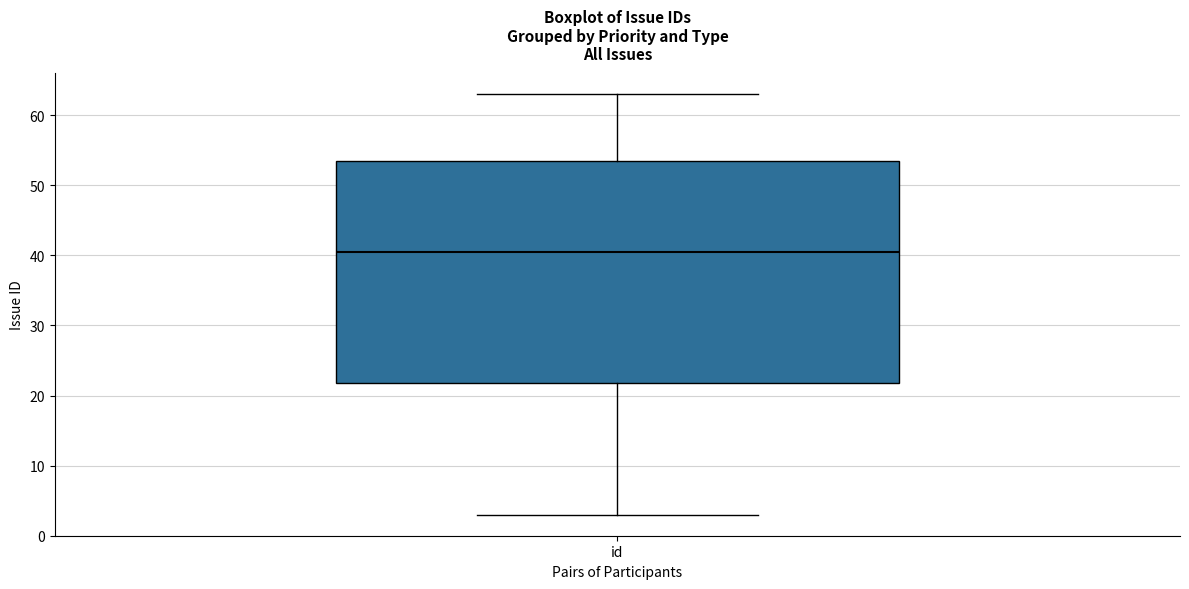

Read this box plot against the y-axis: the position of the median line, the range covered by the box, and the ends of both whiskers. The values are not printed on the chart, so give them approximately, as read against the axis.

median 41, box 22 to 54, whiskers 3 to 63